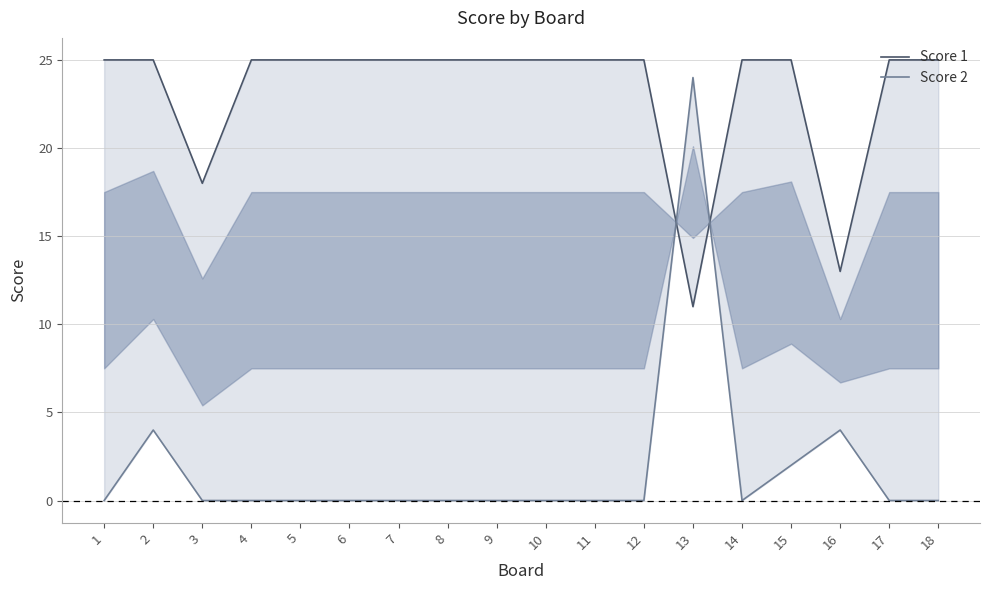

The Score 2 series shows 0 at 10. True or false?

True